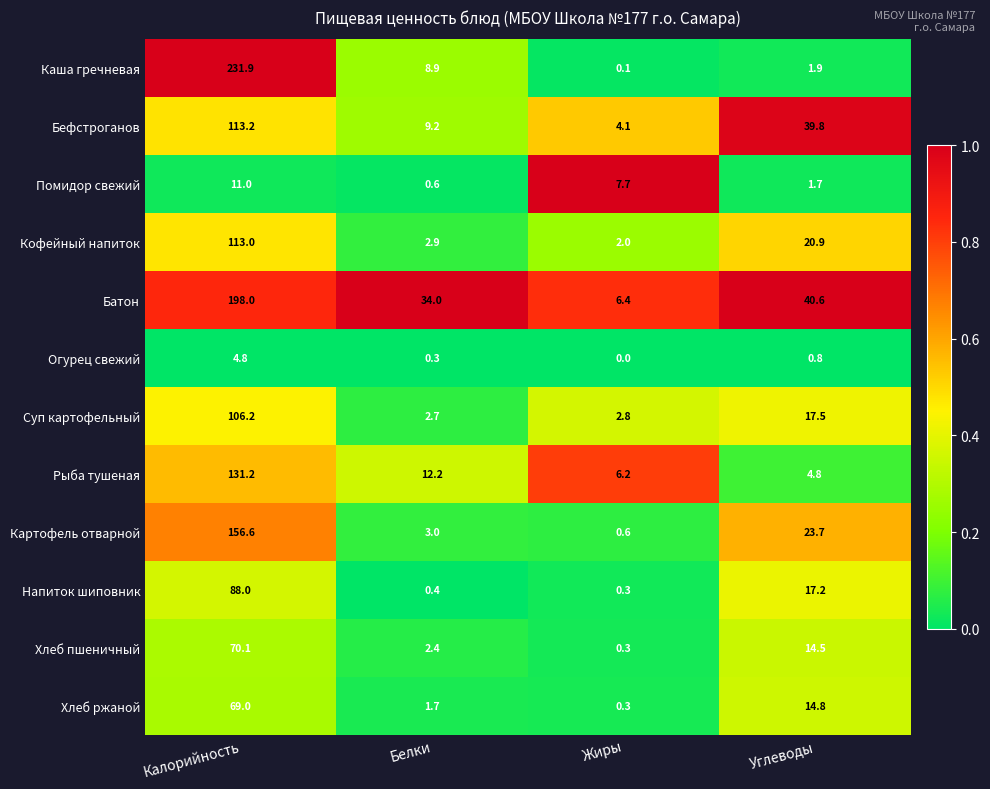

What is the difference between the highest and lowest values at Углеводы?

39.8